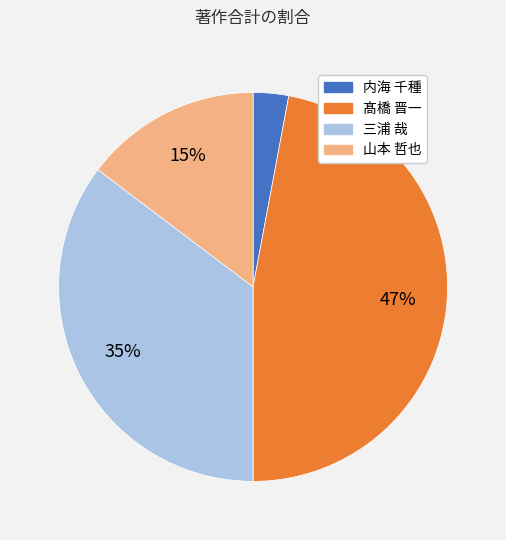

Is the sum of 髙橋 晋一 and 三浦 哉 greater than half?

Yes